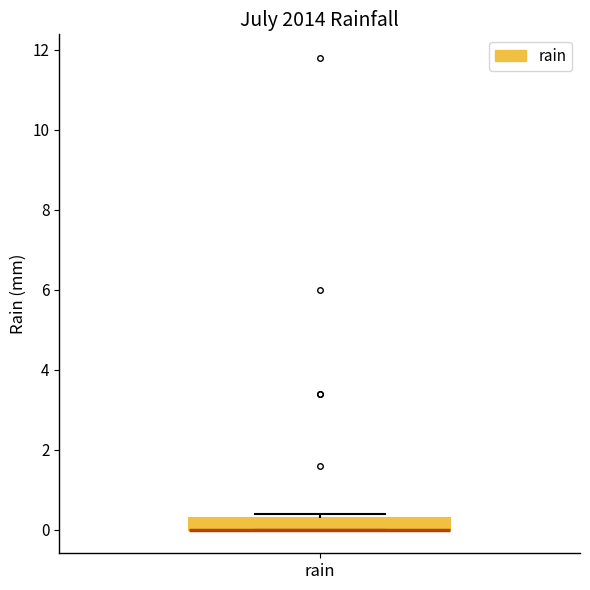

Where is the upper edge of the box for rain on the y-axis? The values are not printed on the chart, so give them approximately, as read against the axis.

0.4